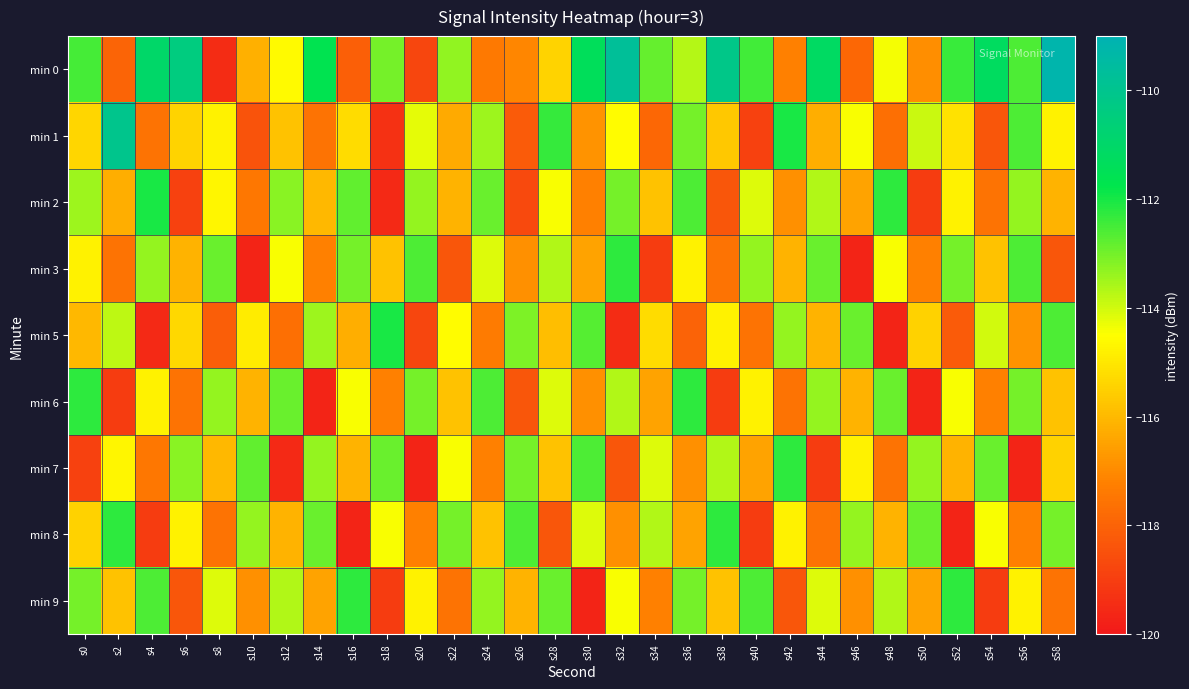

Between s30 and s18, which is larger?

s30